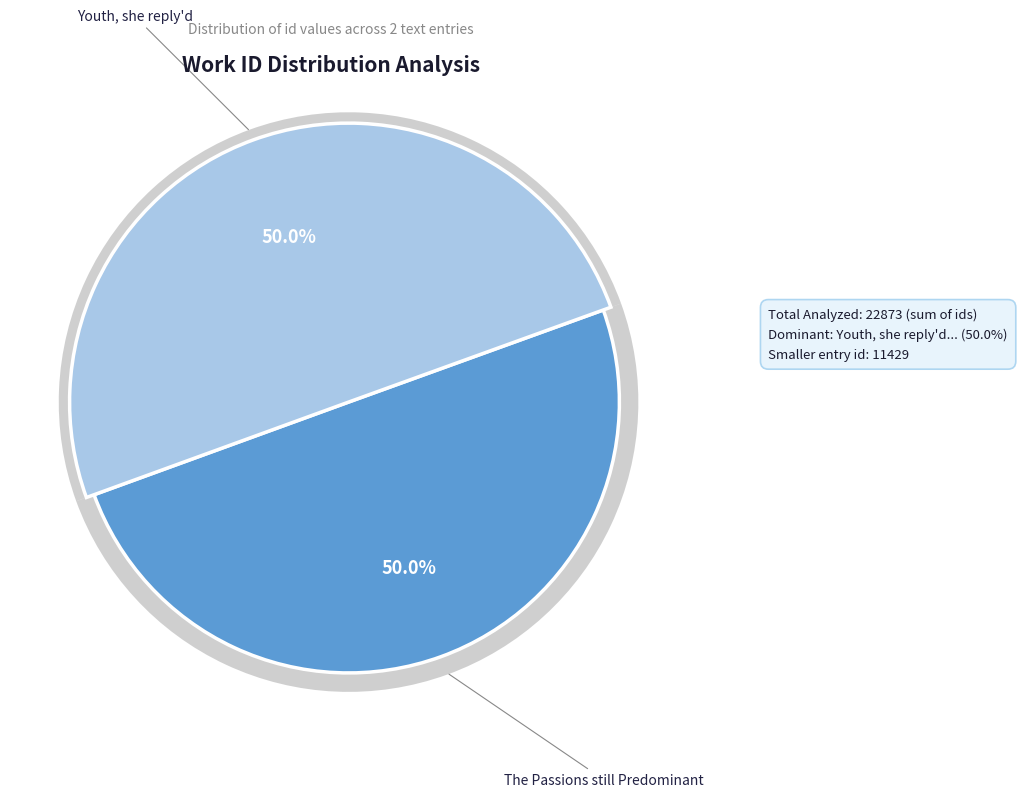

To the nearest percent, what is the combined percentage of The Passions still Predominant and Youth, she reply'd?

100%